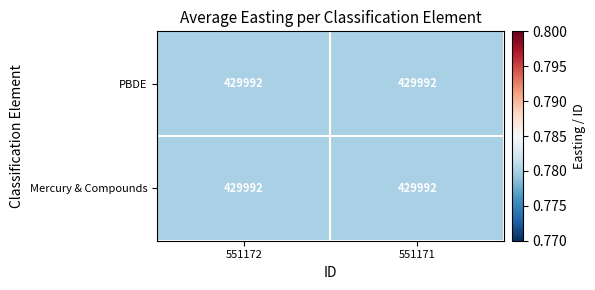

At which category is the sum across all series the highest?

551171